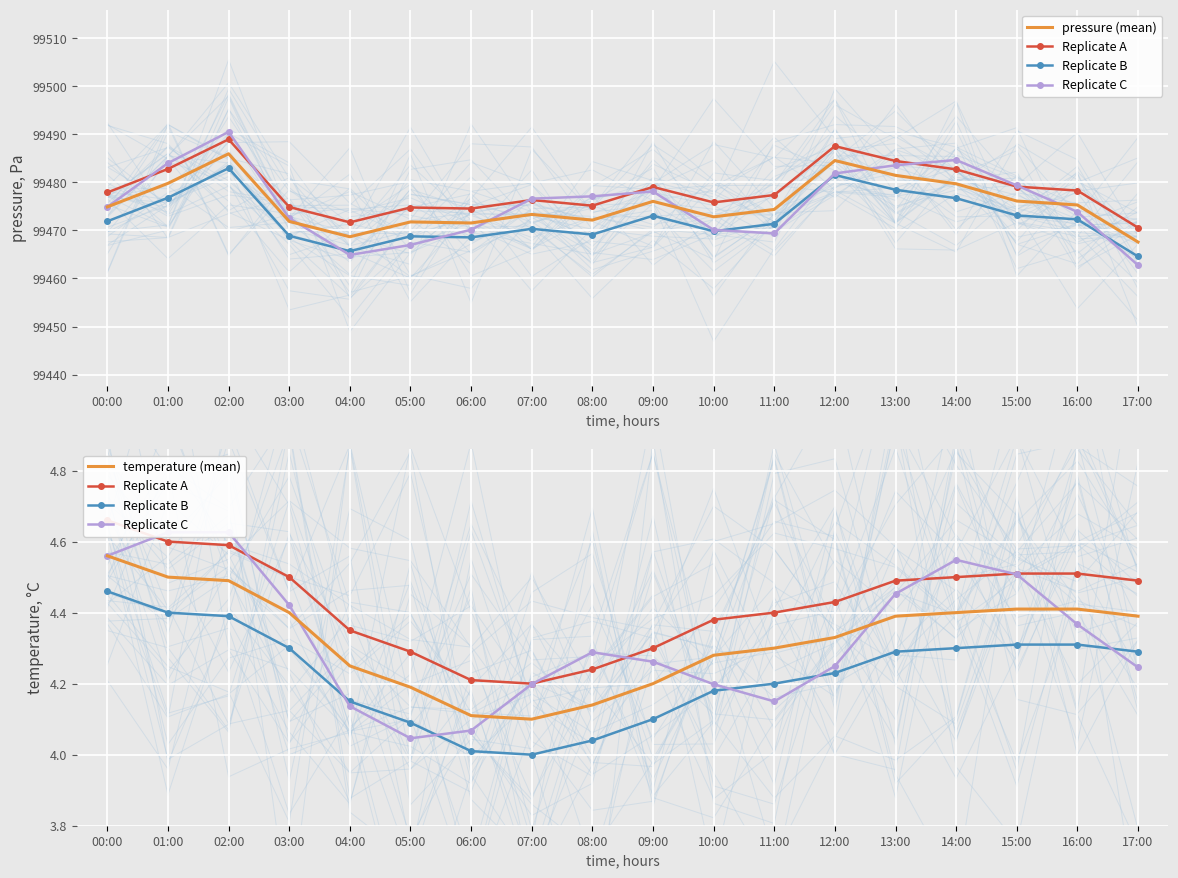

What is the average value of the pressure (mean) series?

99475.5